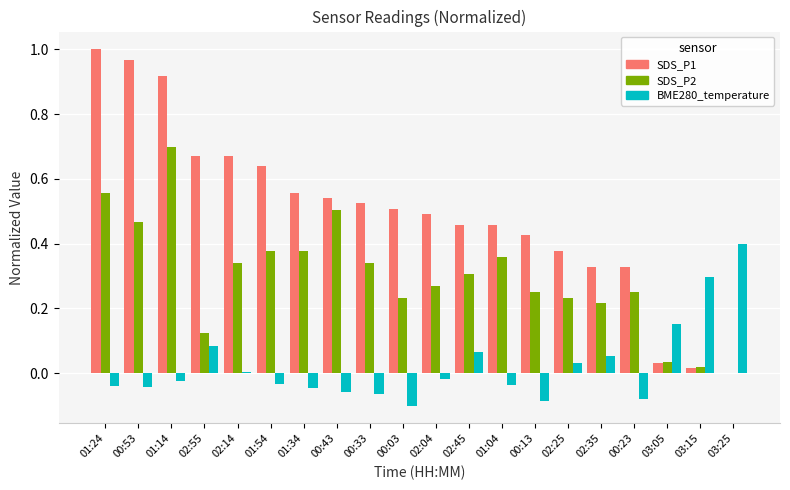

What is the sum of all SDS_P1 values?

9.9